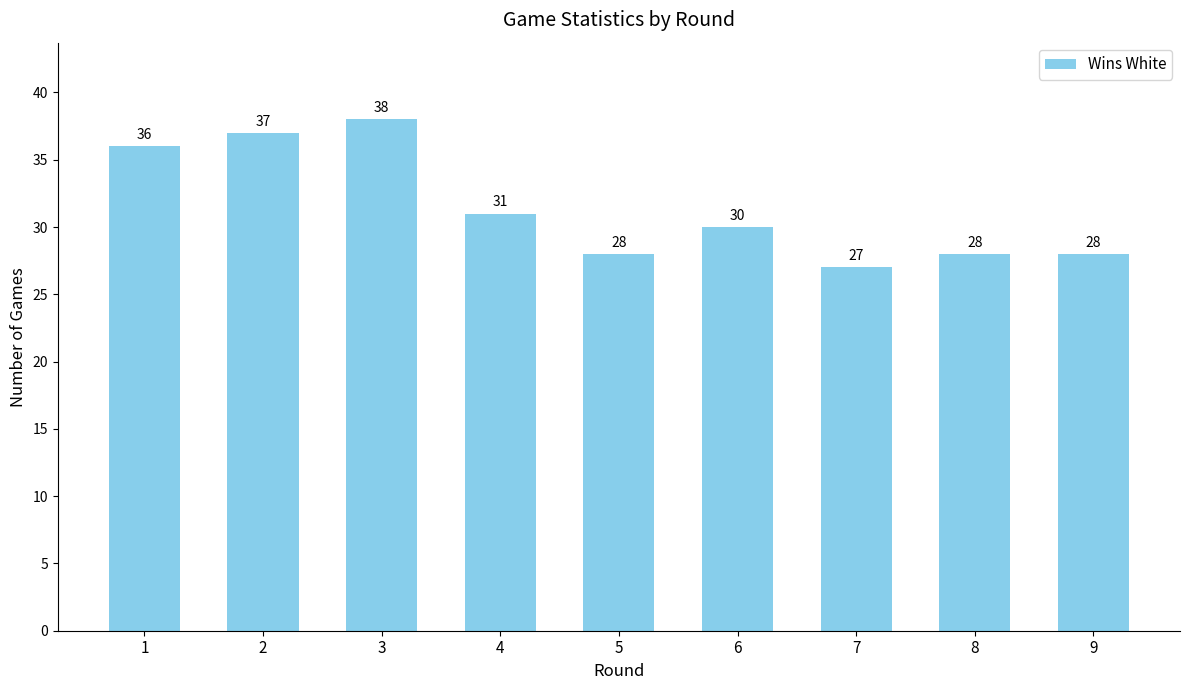

Approximately how many times larger is the value at 9 compared to 7?

1.0